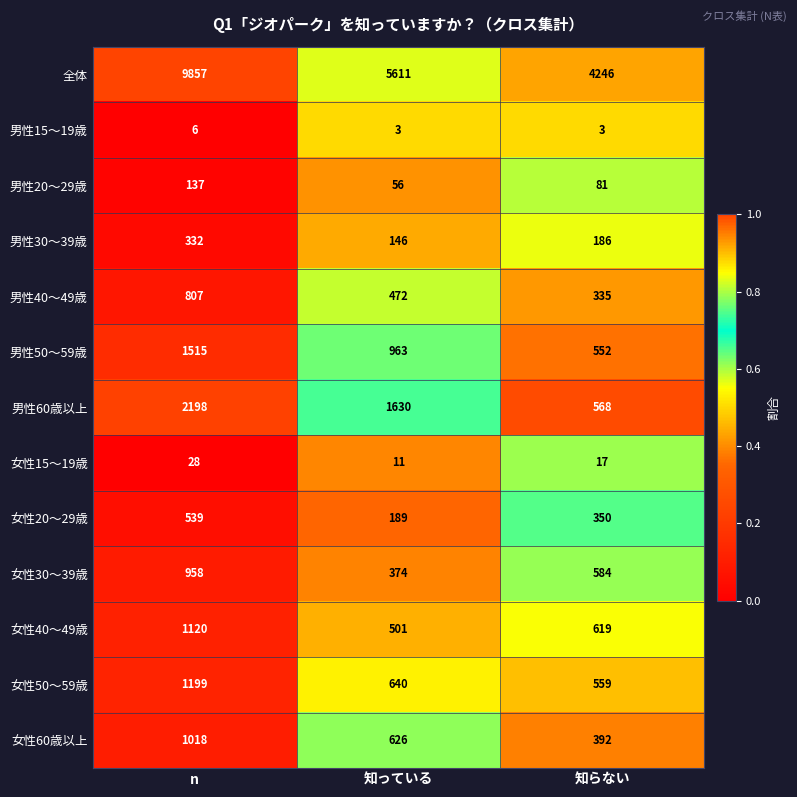

True or false: 男性40～49歳 has a value of 335 at 知らない.

True